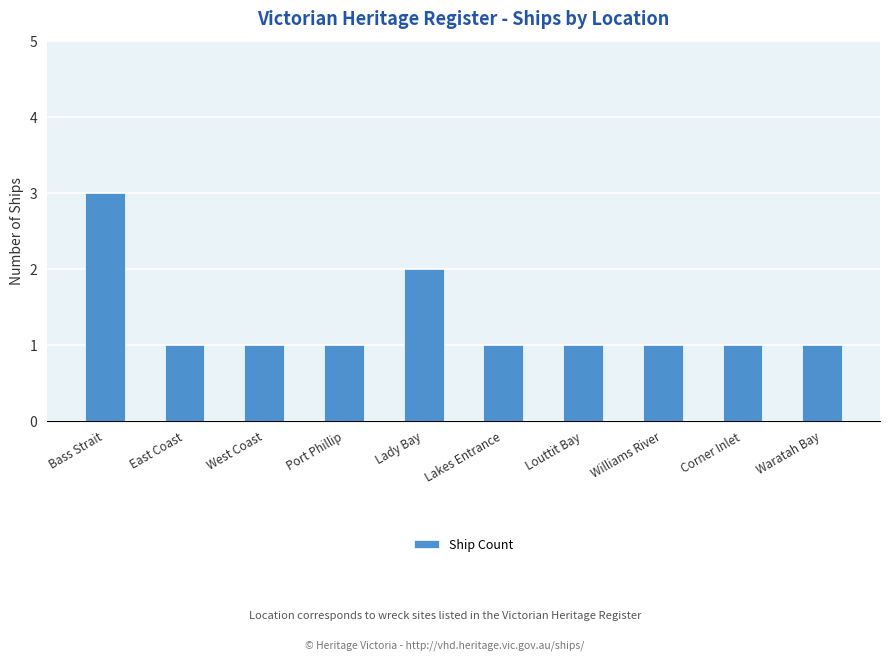

What position from the left is Port Phillip?

4